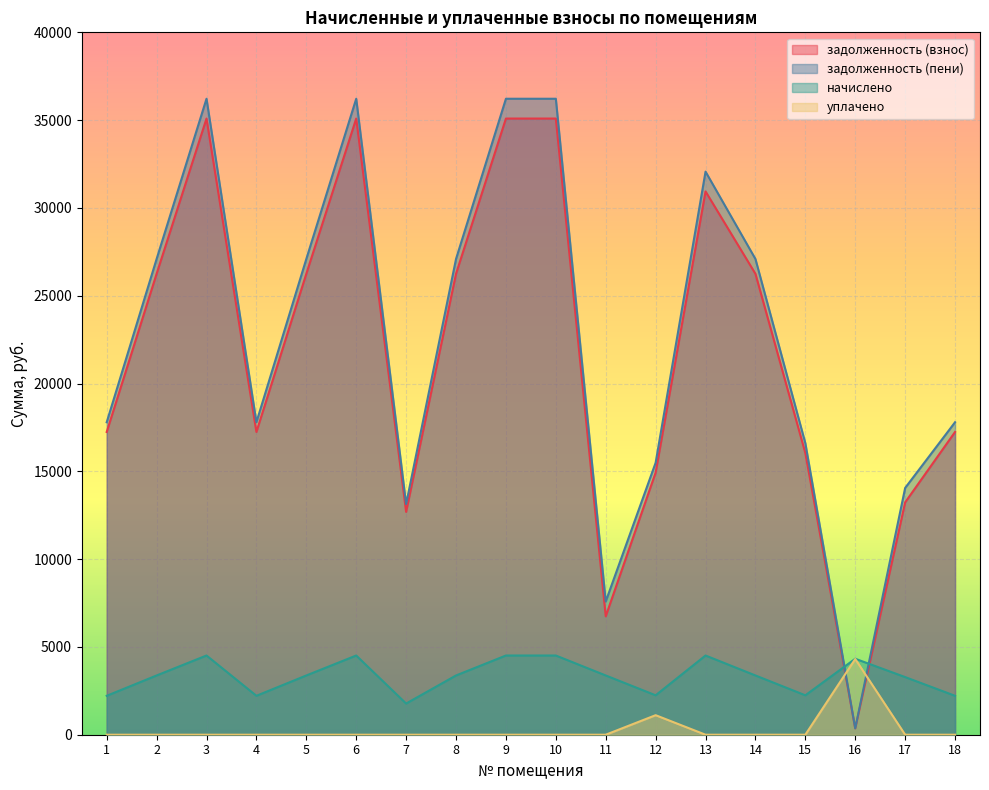

Which has a higher value, 16 or 5?

5